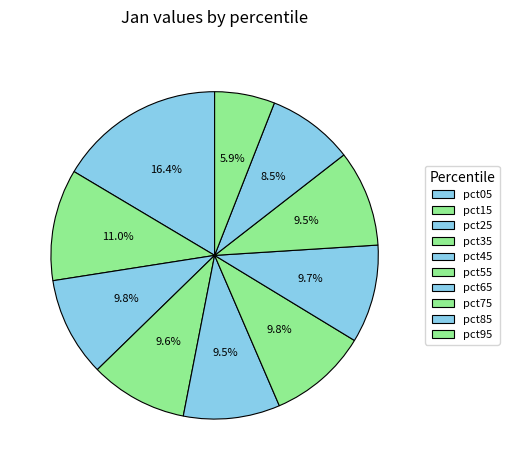

What is the total percentage of pct35 and pct25?

19.5%